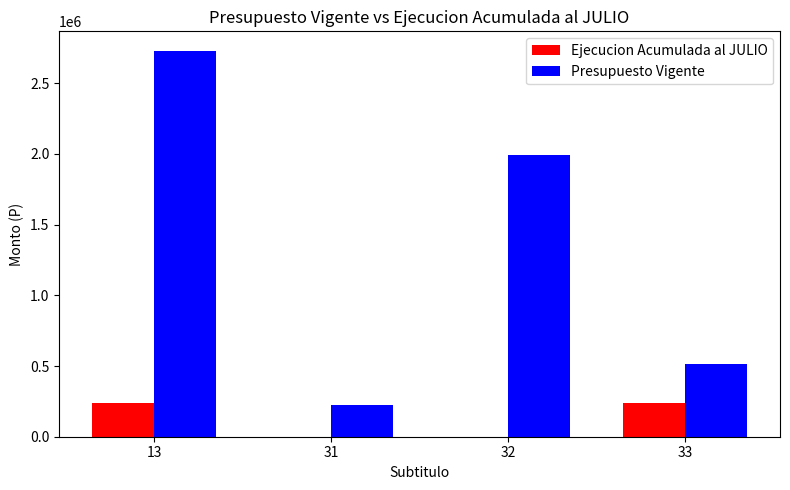

What is the sum of all Presupuesto Vigente values?

5460174